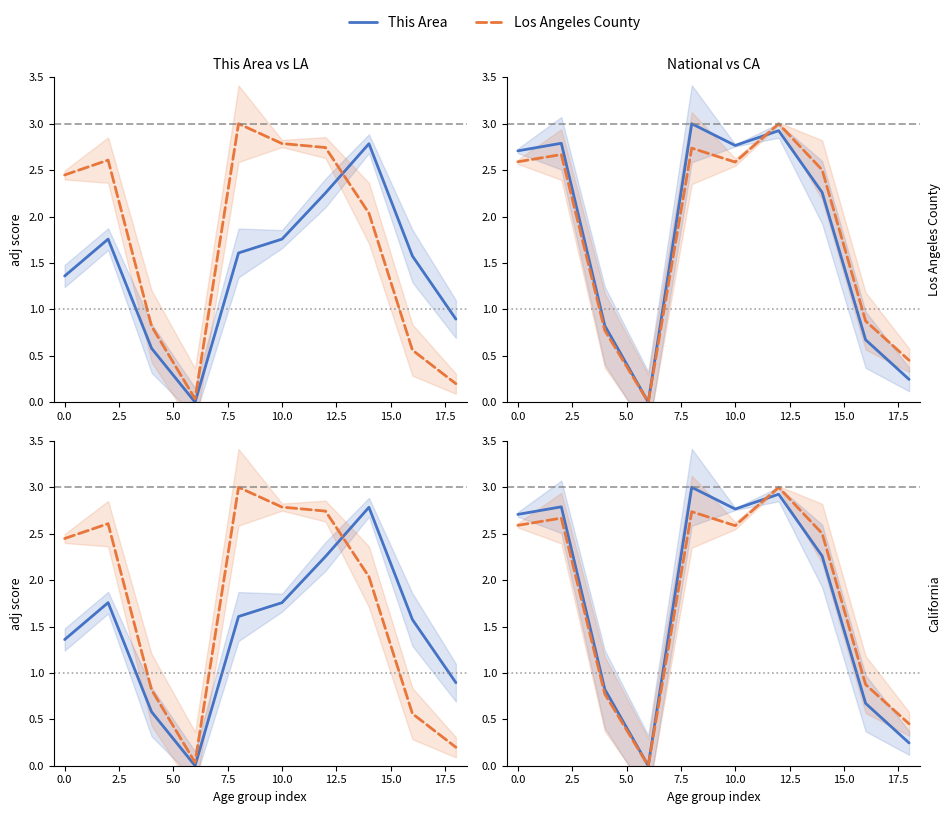

Is the value of National at 7.5 greater than the value of Los Angeles County at 0.0?

Yes